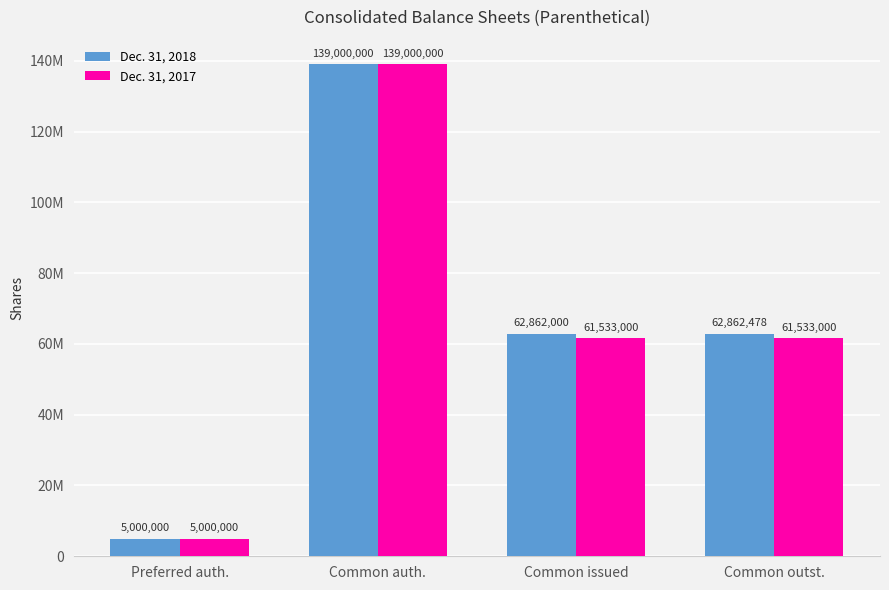

What are all the series names shown in the legend?

Dec. 31, 2018, Dec. 31, 2017